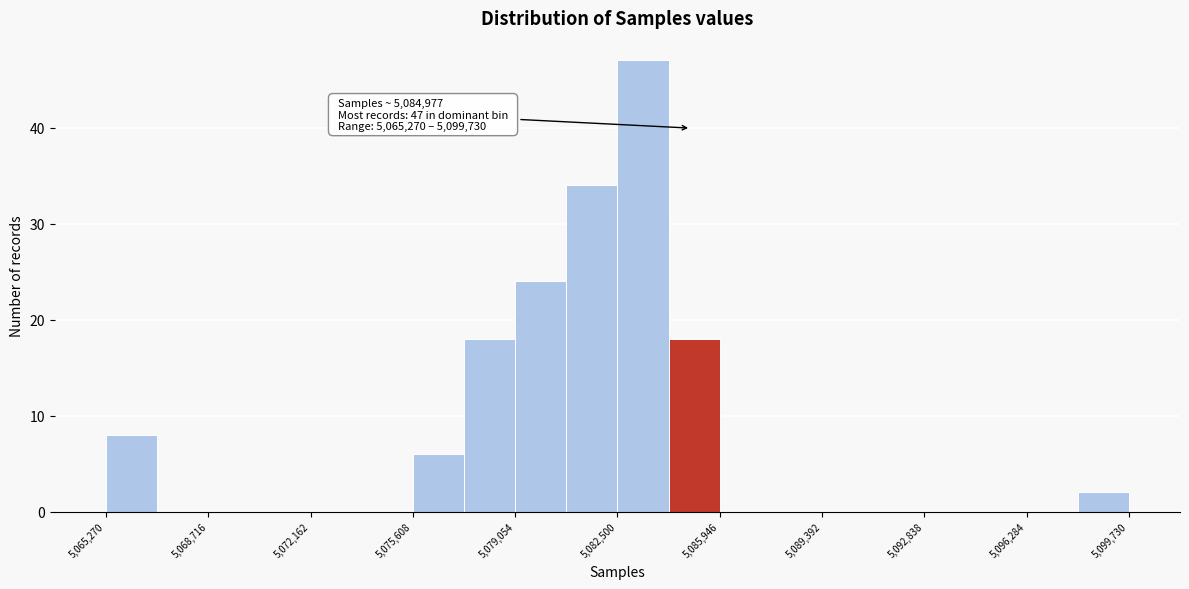

Around what value on the x-axis is the tallest bar? Give the approximate position of its centre, as read against the axis.

5083500